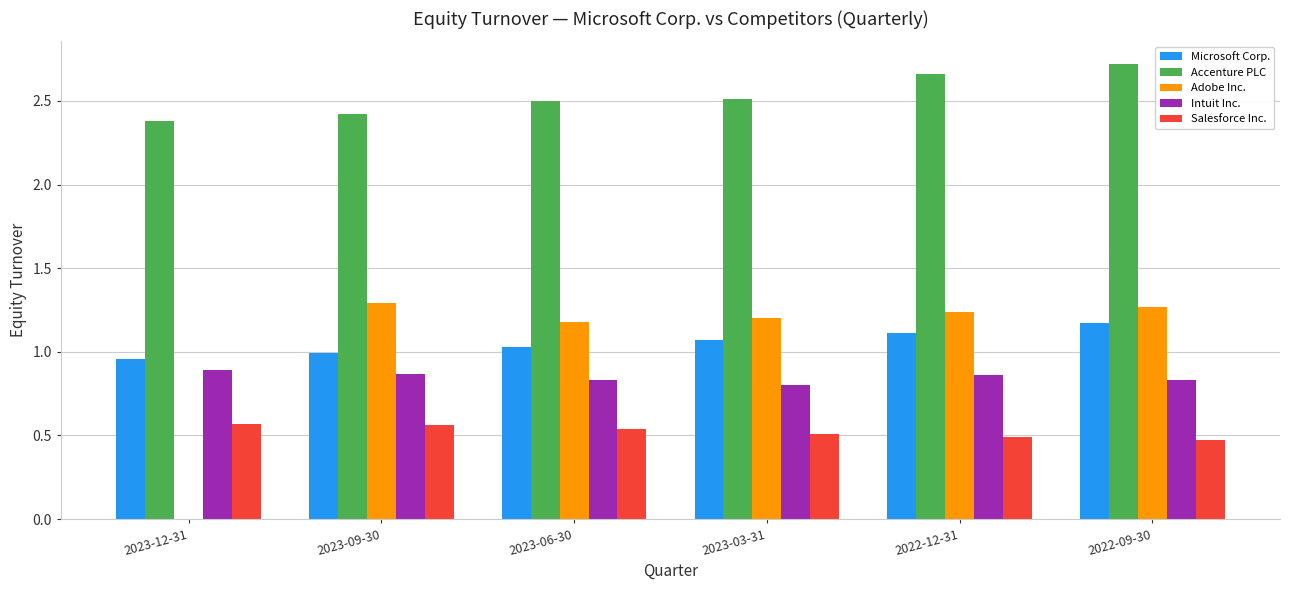

The Salesforce Inc. series shows 0.4 at 2023-06-30. True or false?

False